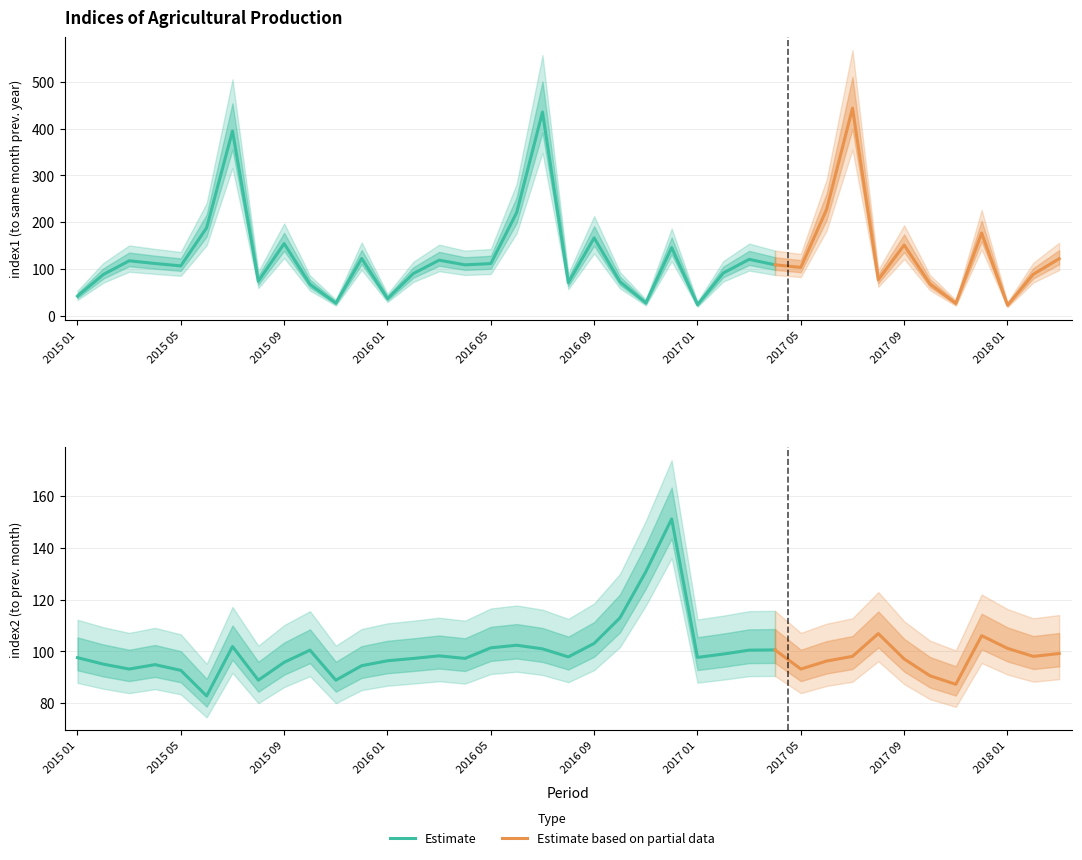

Which series has the widest spread of values?

index1